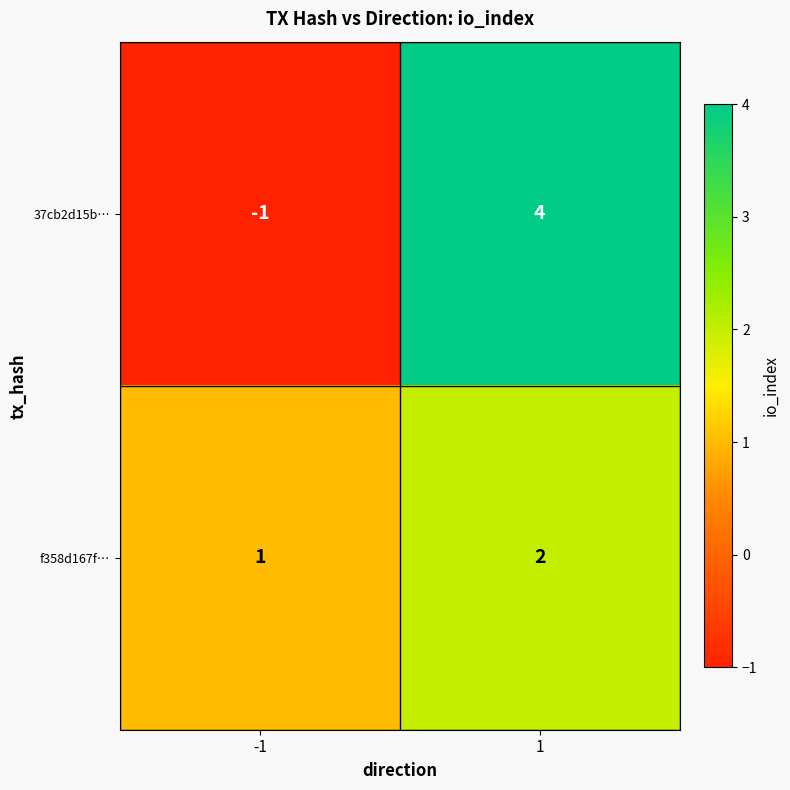

Rank the series at -1 from lowest to highest value.

37cb2d15b…, f358d167f…